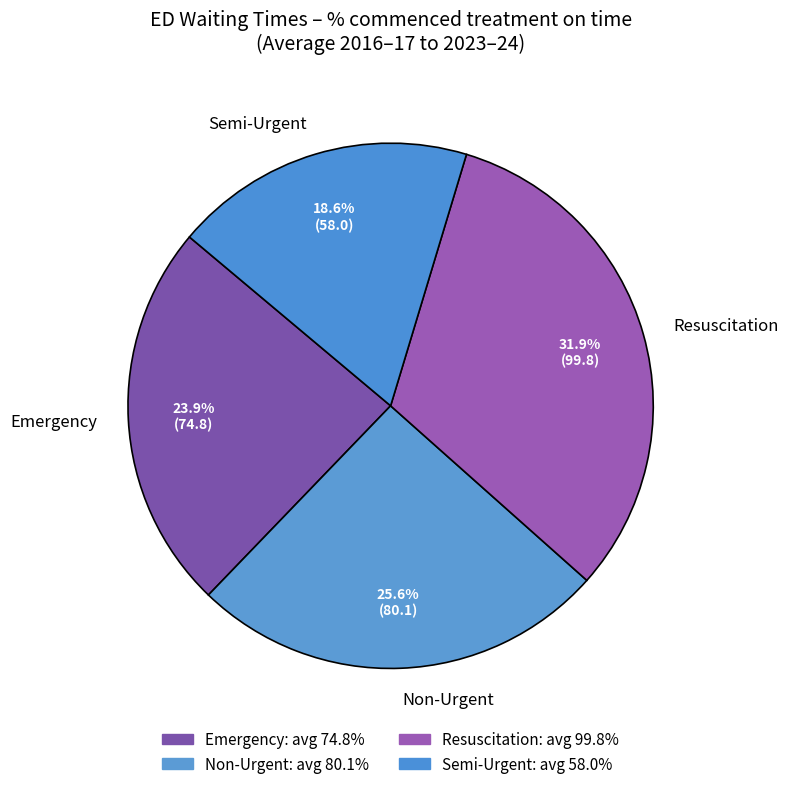

What is the largest slice in the pie chart?

Resuscitation